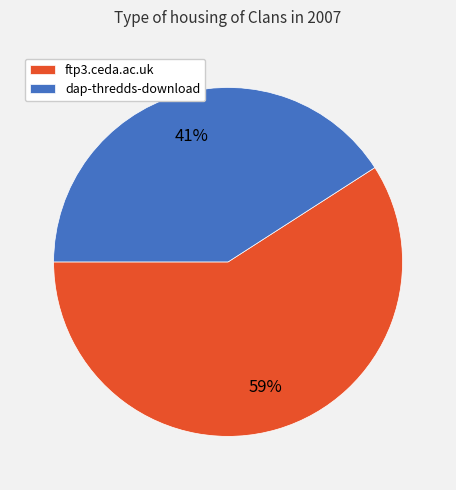

To the nearest percent, what is the average slice percentage?

50%